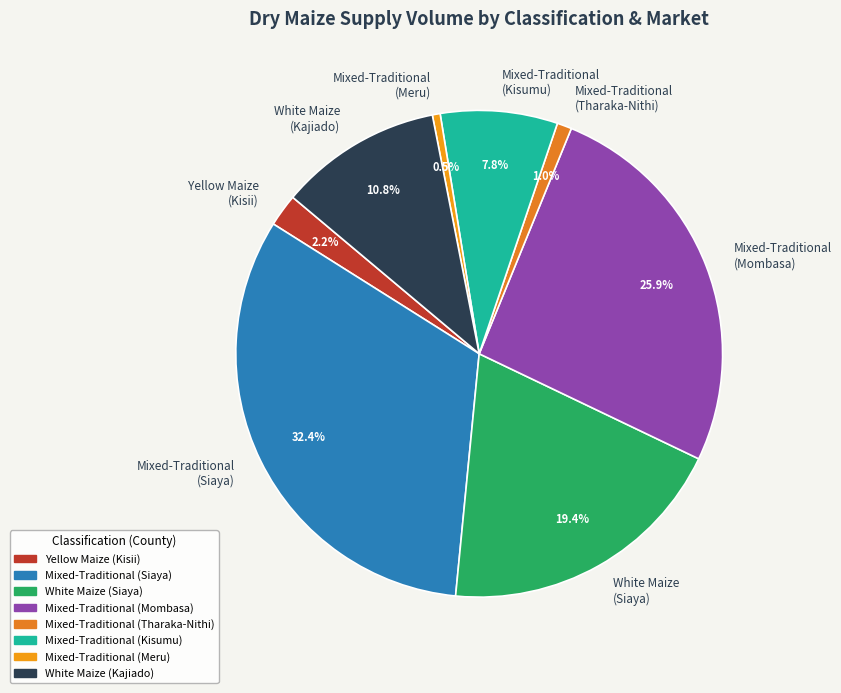

Which category has the biggest portion of the pie?

Mixed-Traditional (Siaya)